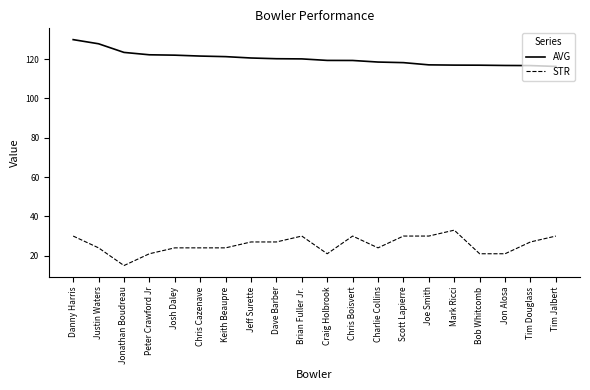

Which series changed the most between Justin Waters and Chris Boisvert?

AVG